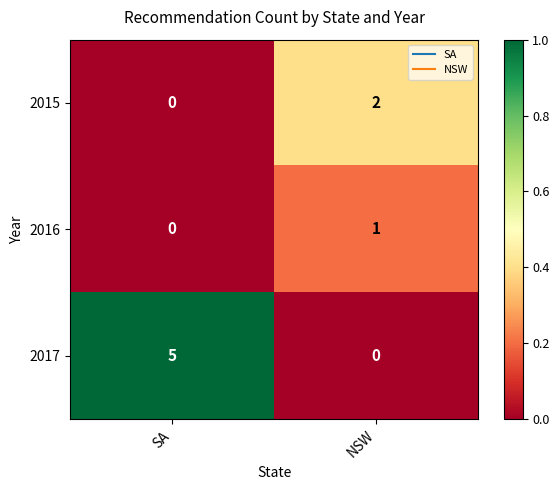

List the series in order of their overall mean, highest first.

2017, 2015, 2016